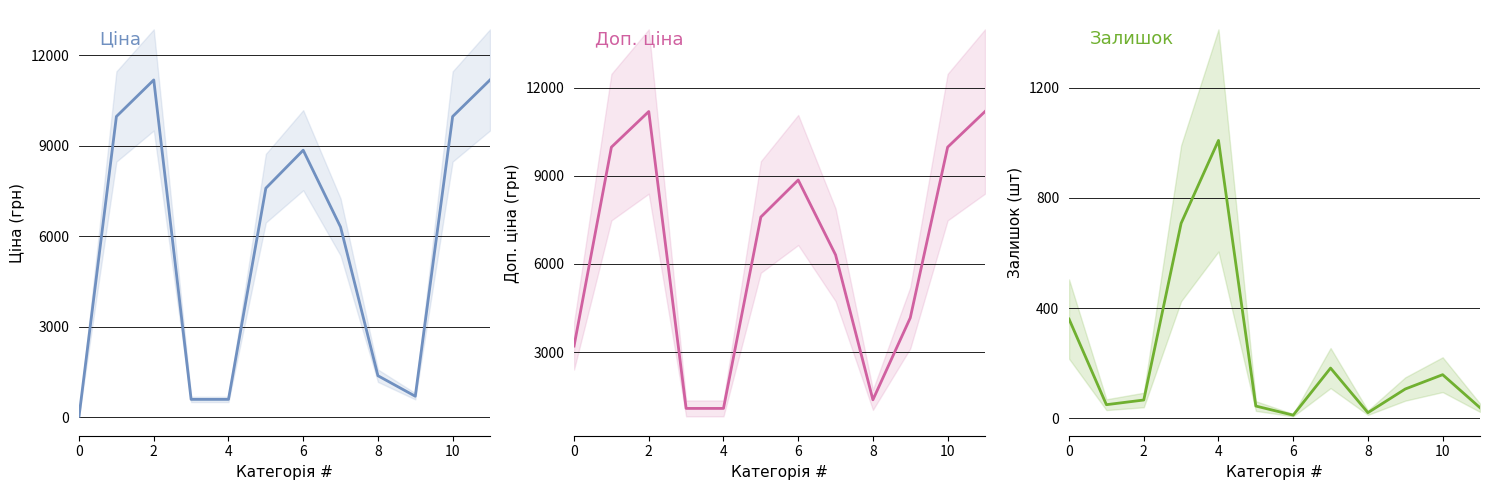

What is the difference between the highest and lowest values at 6?

491.7